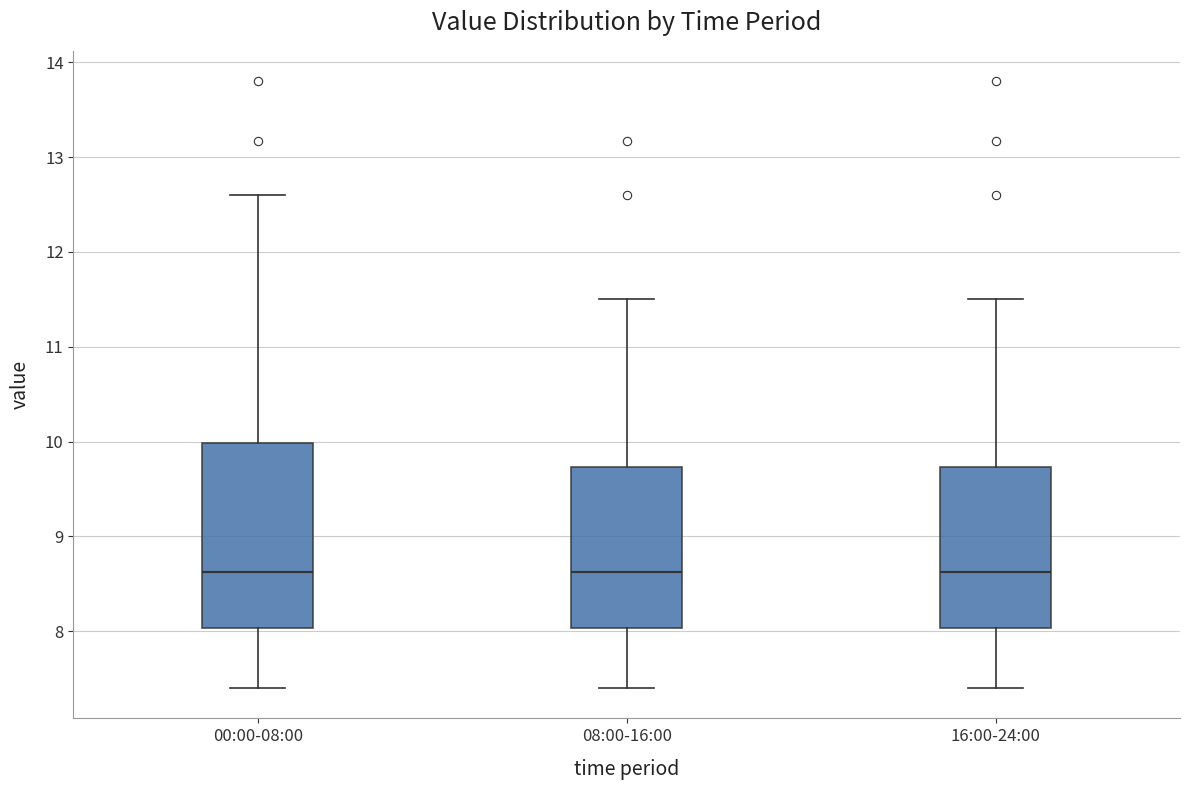

Reading left to right, read every box against the y-axis: the position of its median line, the range the box covers, and the ends of its whiskers. The values are not printed on the chart, so give them approximately, as read against the axis.

00:00-08:00: median 8.6, box 8.0 to 10.0, whiskers 7.4 to 12.6
08:00-16:00: median 8.6, box 8.0 to 9.7, whiskers 7.4 to 11.5
16:00-24:00: median 8.6, box 8.0 to 9.7, whiskers 7.4 to 11.5